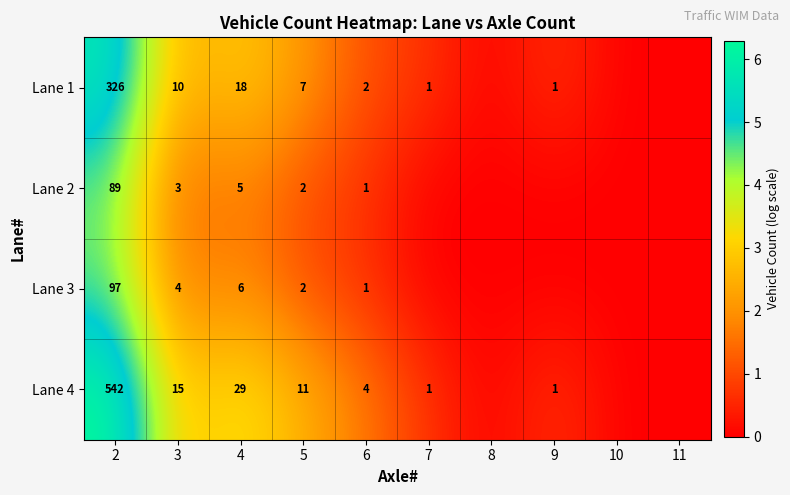

Rank the series at 3 from highest to lowest value.

Lane 4, Lane 1, Lane 3, Lane 2